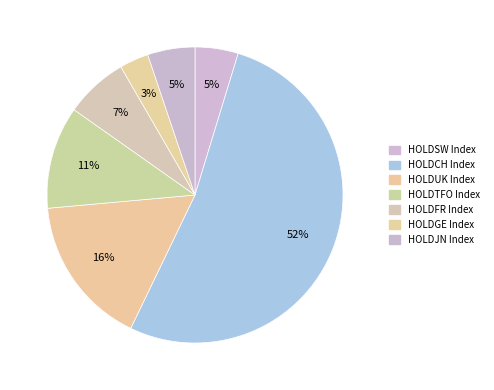

Count the number of slices in the pie.

7